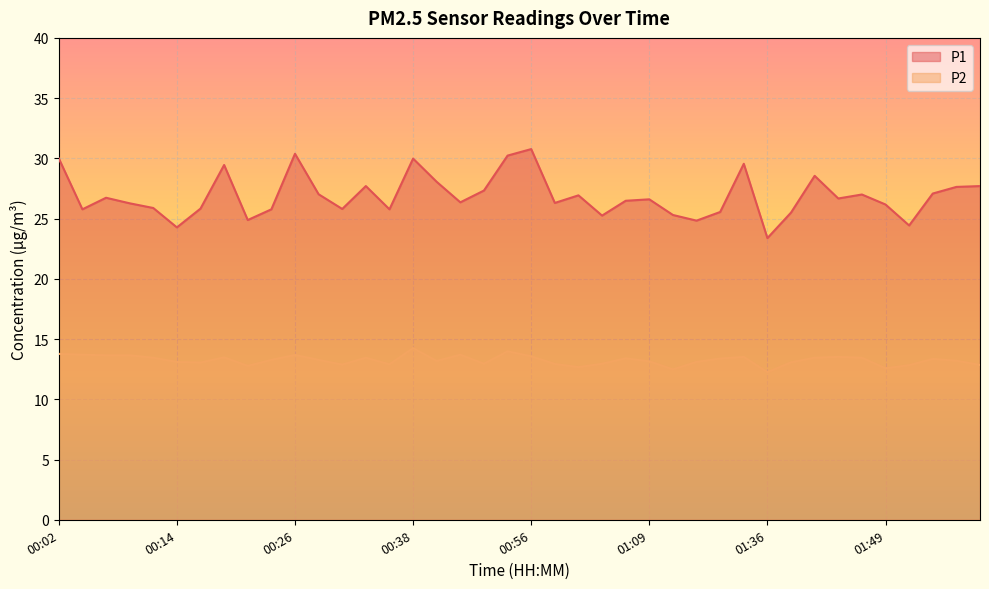

What are all the series names shown in the legend?

P1, P2